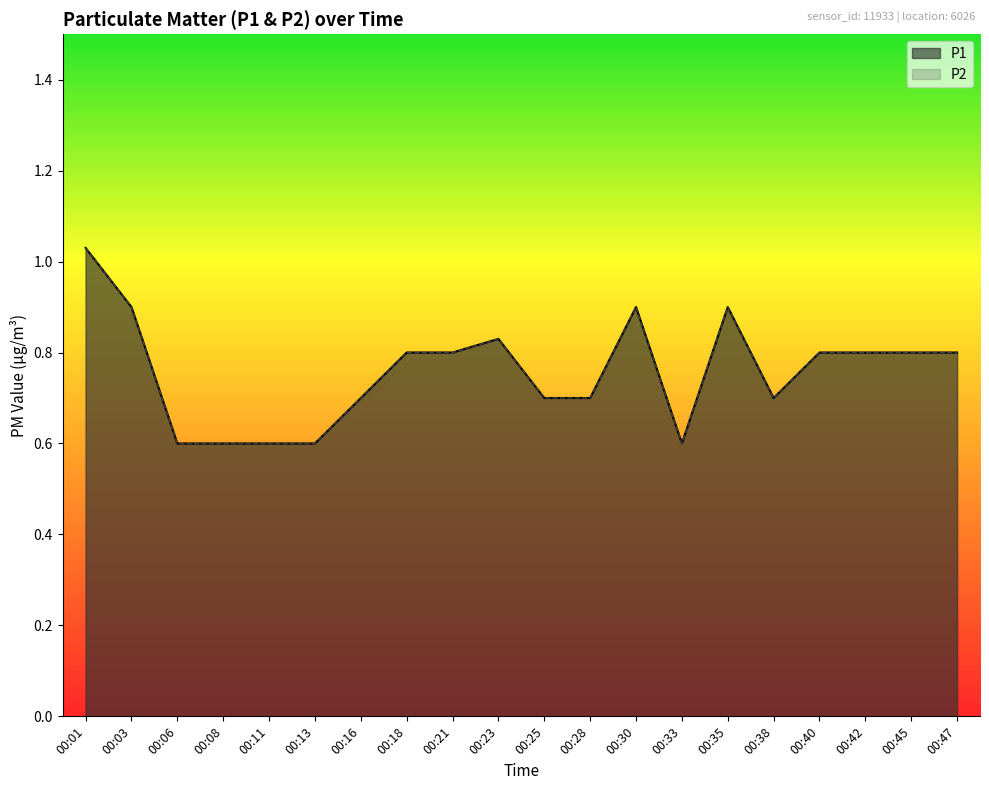

Between 00:08 and 00:35, which series saw the biggest shift?

P1